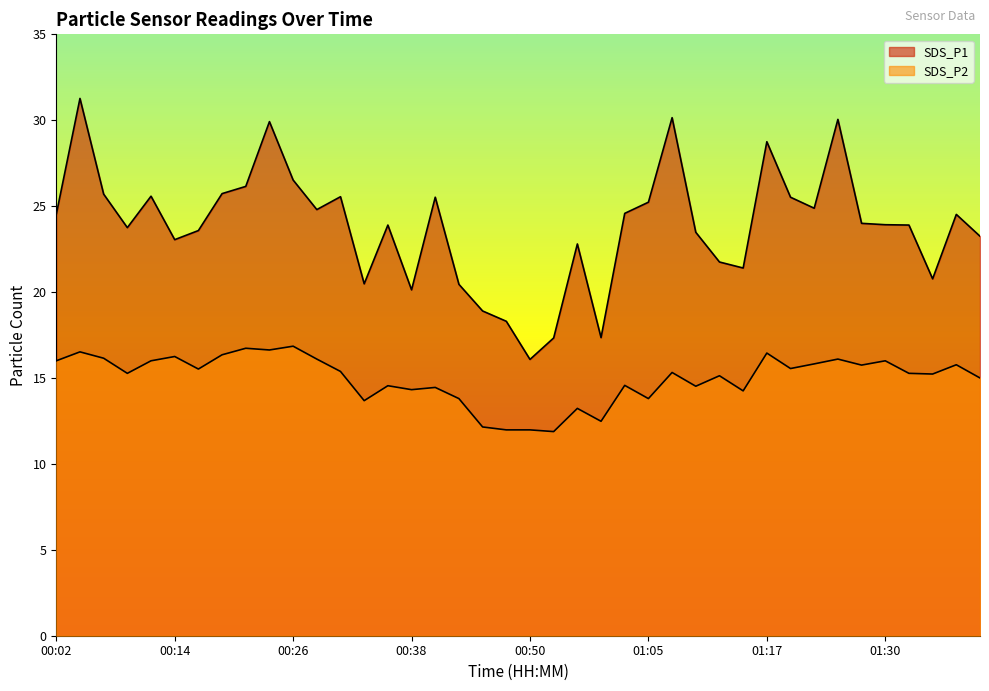

What is the difference between the SDS_P2 values at 00:21 and 00:02?

0.7